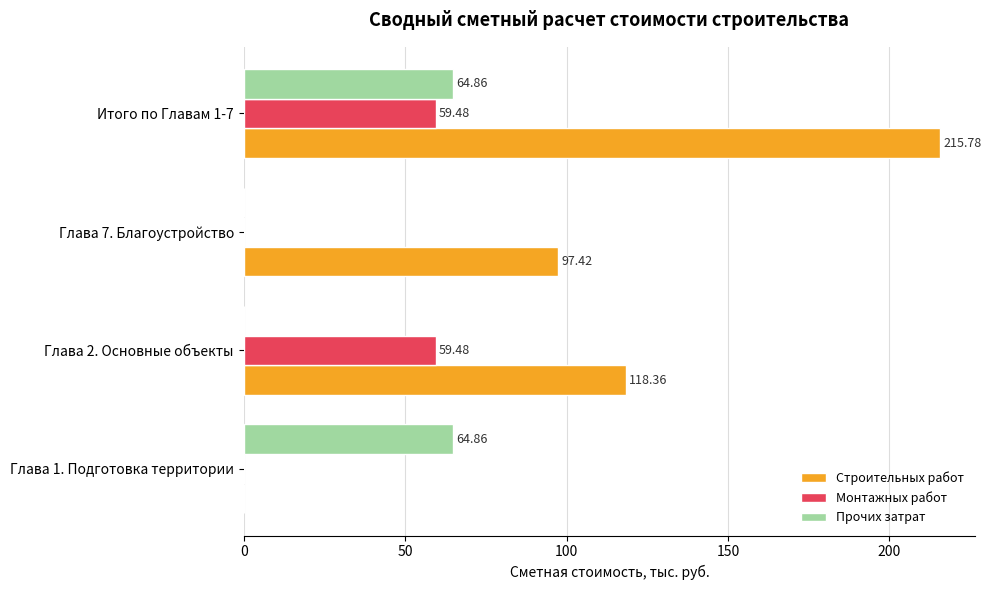

Which series has the largest total across all categories?

Строительных работ